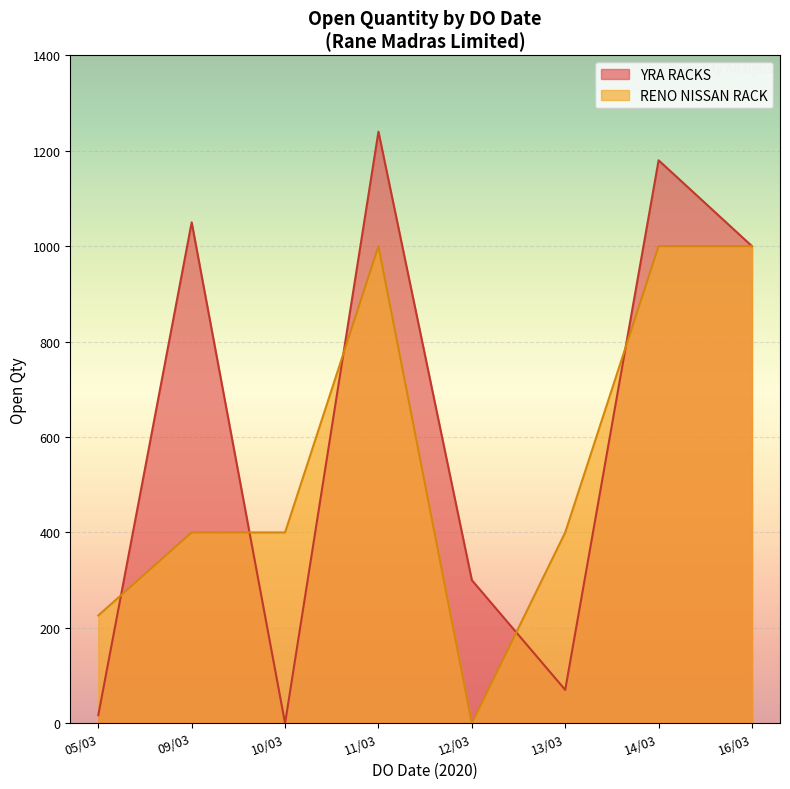

Which category has the lowest value in the RENO NISSAN RACK series?

12/03